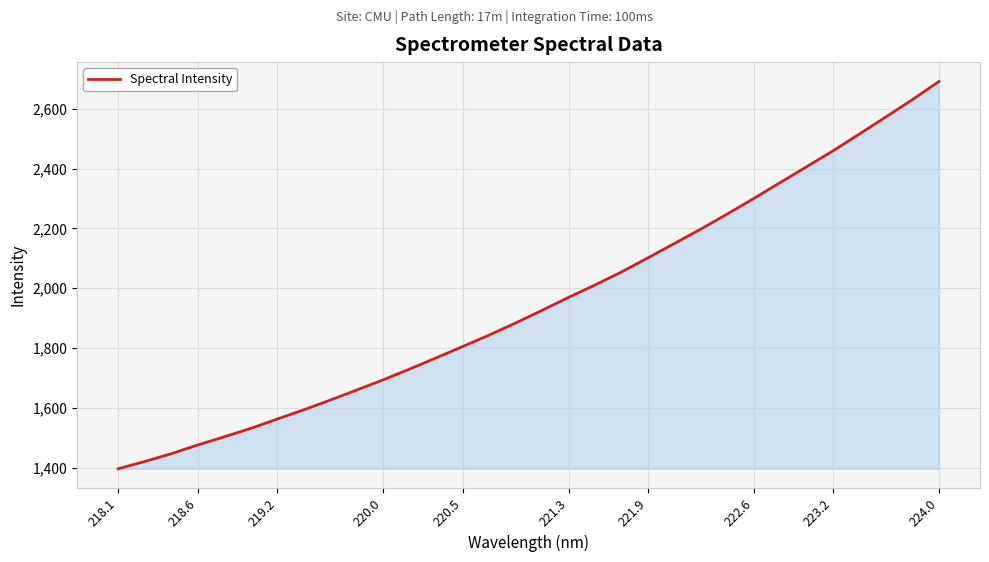

What is the minimum value shown in the chart?

1395.8